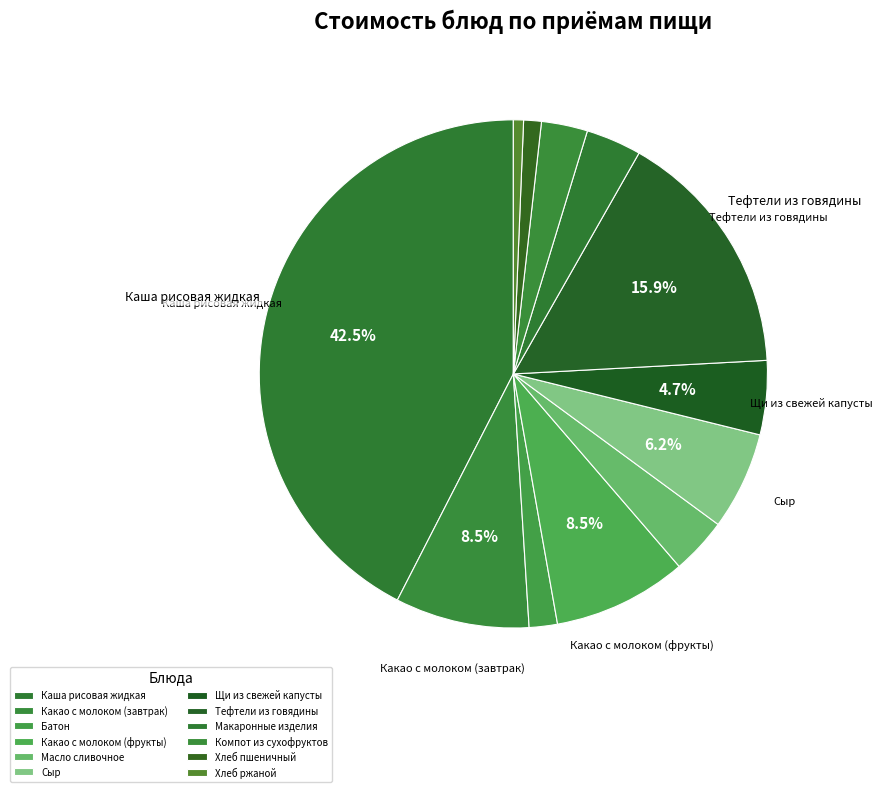

Count the number of slices in the pie.

12